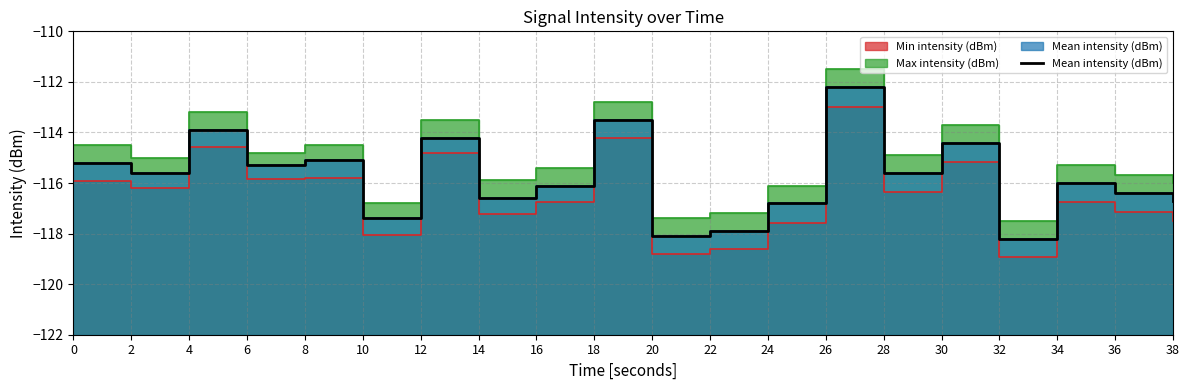

Reading left to right, extract all data points from this chart.

0=-115.2	2=-115.6	4=-113.9	6=-115.3	8=-115.1	10=-117.4	12=-114.2	14=-116.6	16=-116.1	18=-113.5	20=-118.1	22=-117.9	24=-116.8	26=-112.2	28=-115.6	30=-114.4	32=-118.2	34=-116.0	36=-116.4	38=-116.7